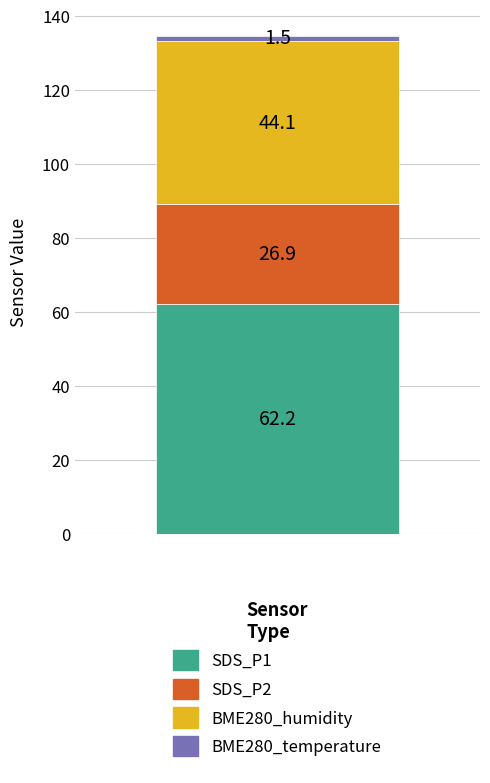

What is the minimum value for SDS_P1?

62.2